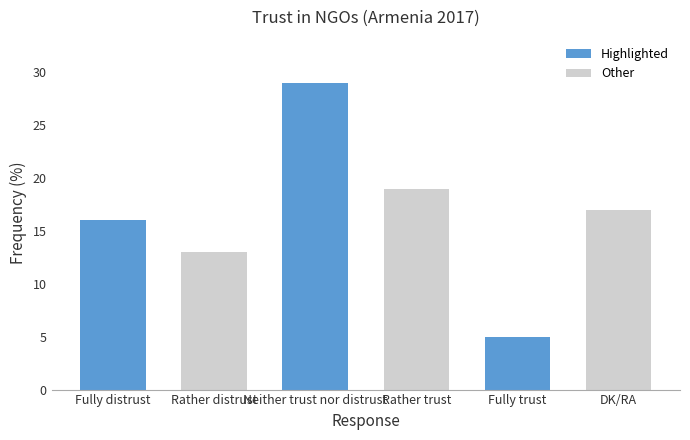

Which has a higher value, Fully trust or Neither trust nor distrust?

Neither trust nor distrust